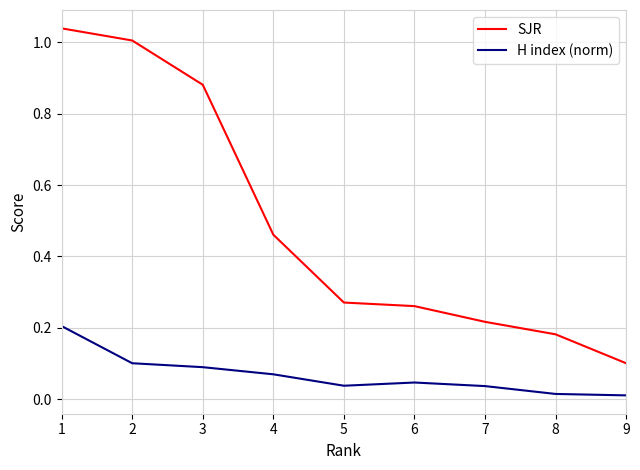

Which category has the lowest value in the SJR series?

9